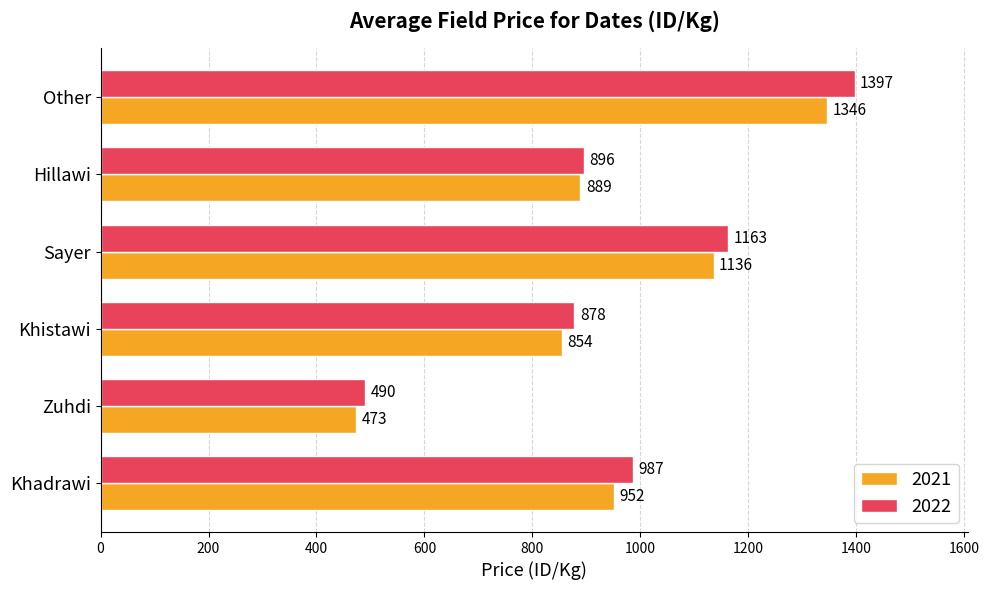

List the series in order of their peak value, highest first.

2022, 2021